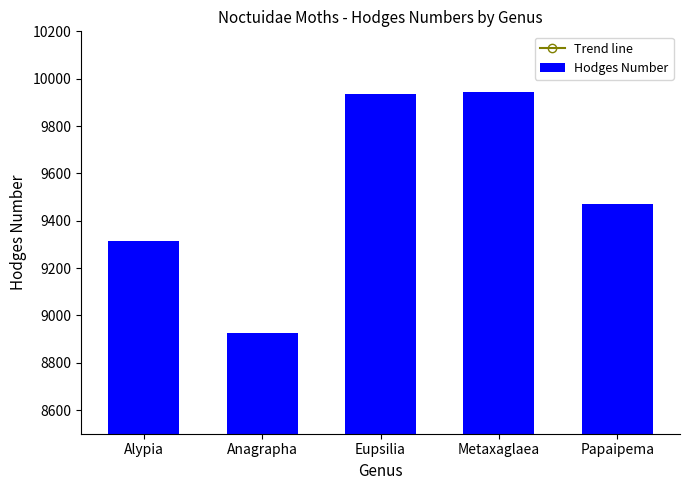

True or false: Trend line has a value of 6218.3 at Metaxaglaea.

False